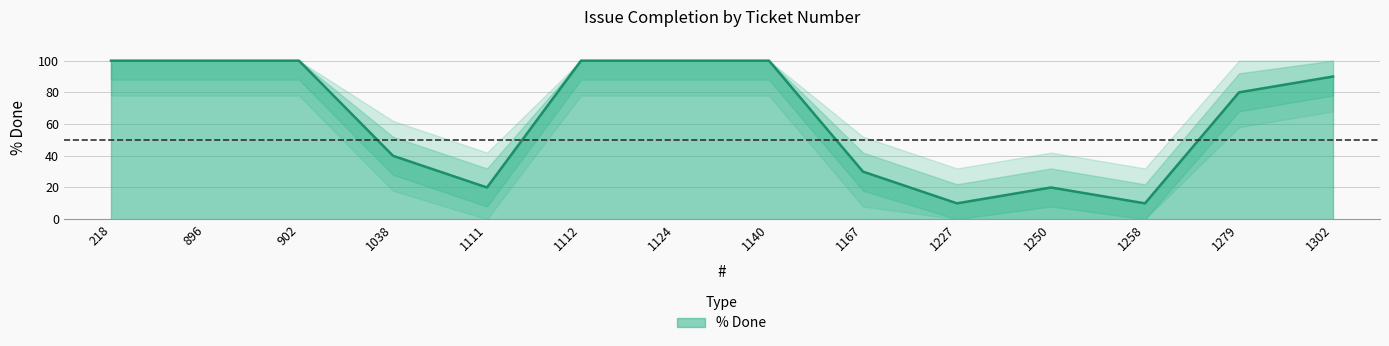

The value at 1250 is 20. True or false?

True